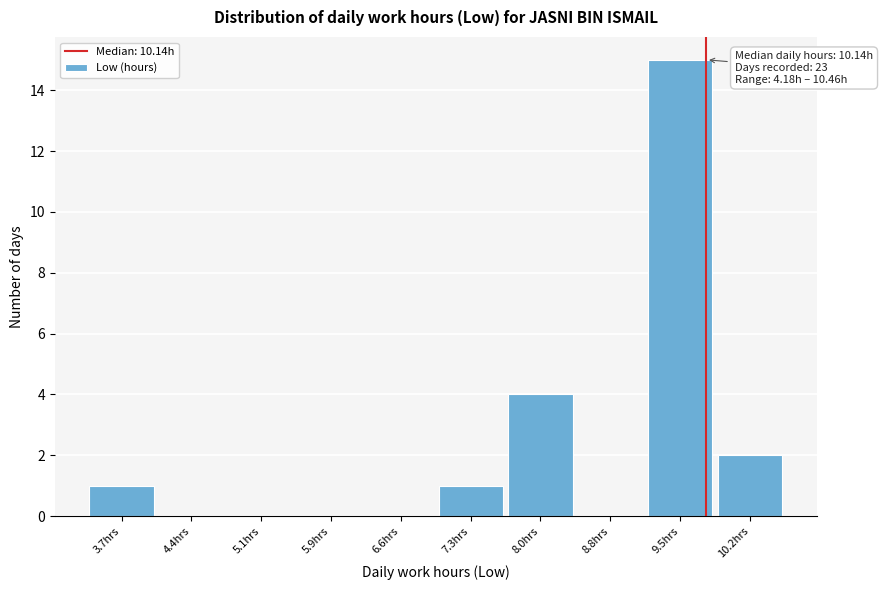

Reading left to right, list all the values displayed in this chart.

3.7hrs=1	4.4hrs=0	5.1hrs=0	5.9hrs=0	6.6hrs=0	7.3hrs=1	8.0hrs=4	8.8hrs=0	9.5hrs=15	10.2hrs=2